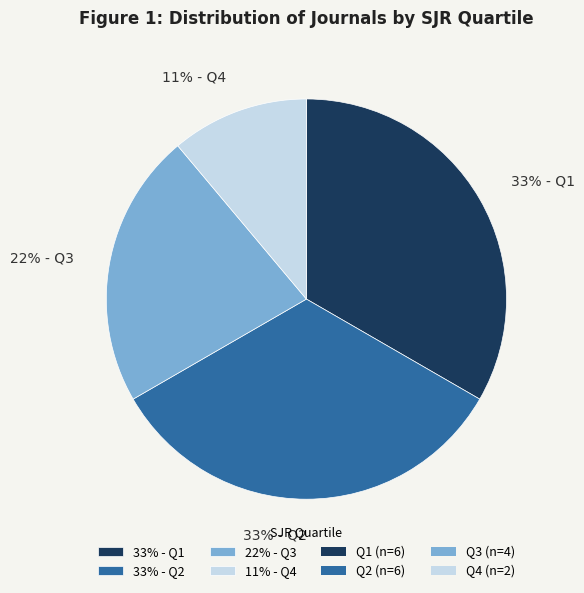

The 22% - Q3 slice represents 22% of the pie. True or false?

True